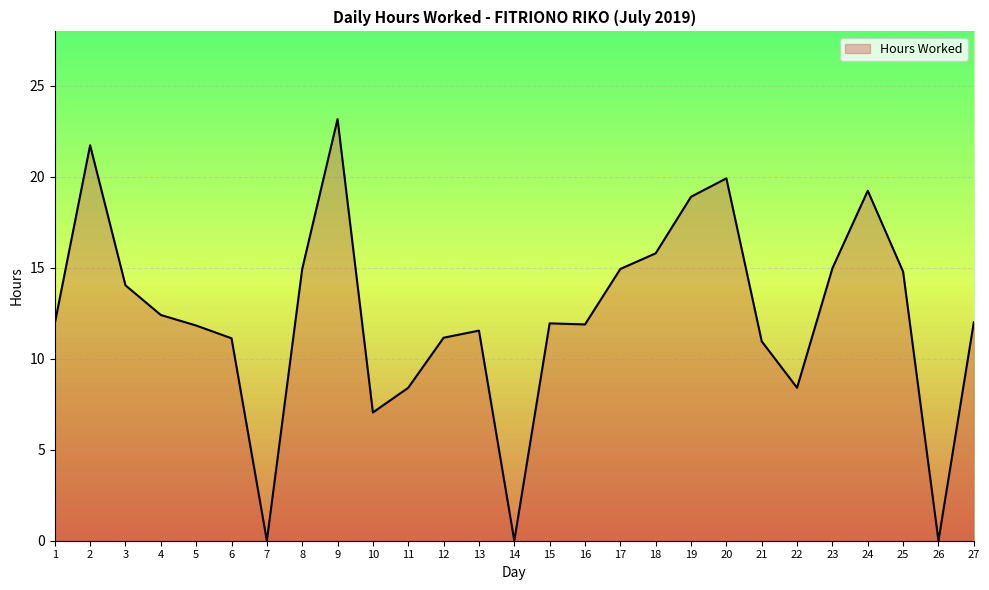

Is it true that the value at 25 is 14.8?

True